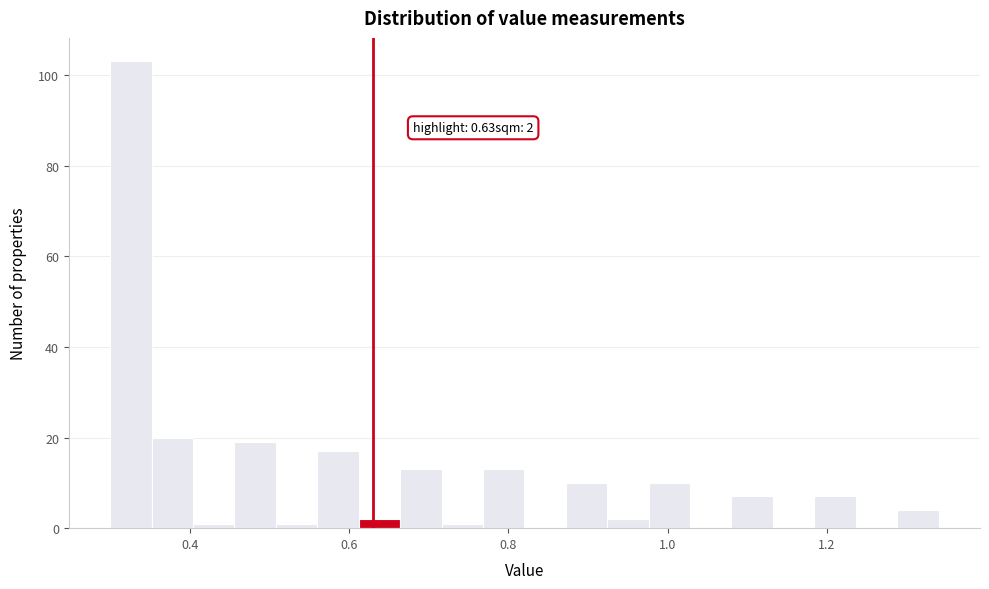

Read against the x-axis, roughly where is the centre of the tallest bar?

0.32